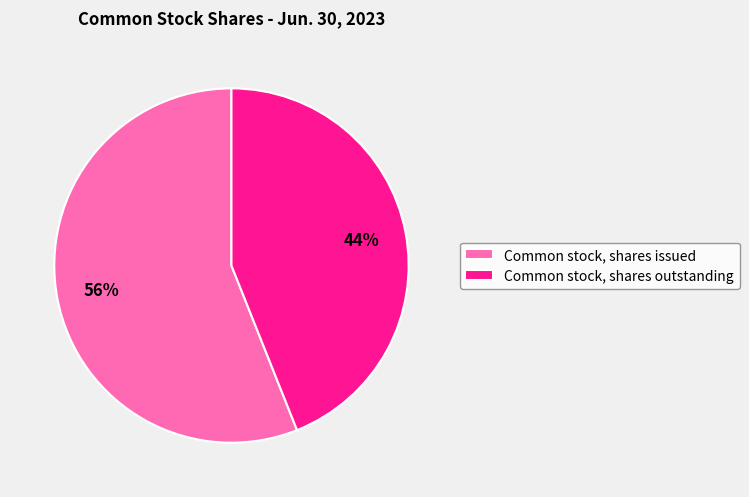

Count the number of slices in the pie.

2